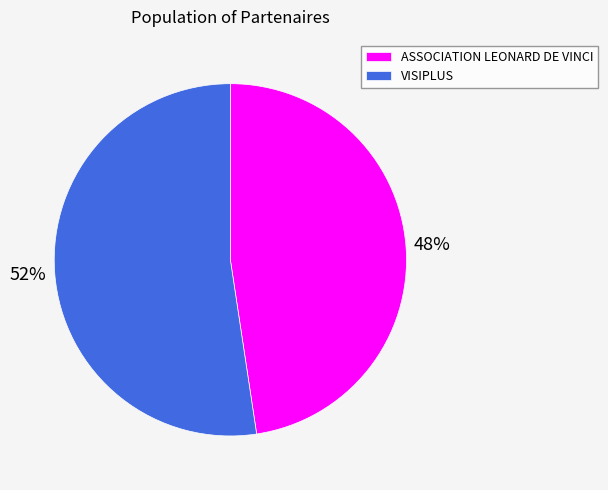

Which category has the smallest portion of the pie?

ASSOCIATION LEONARD DE VINCI